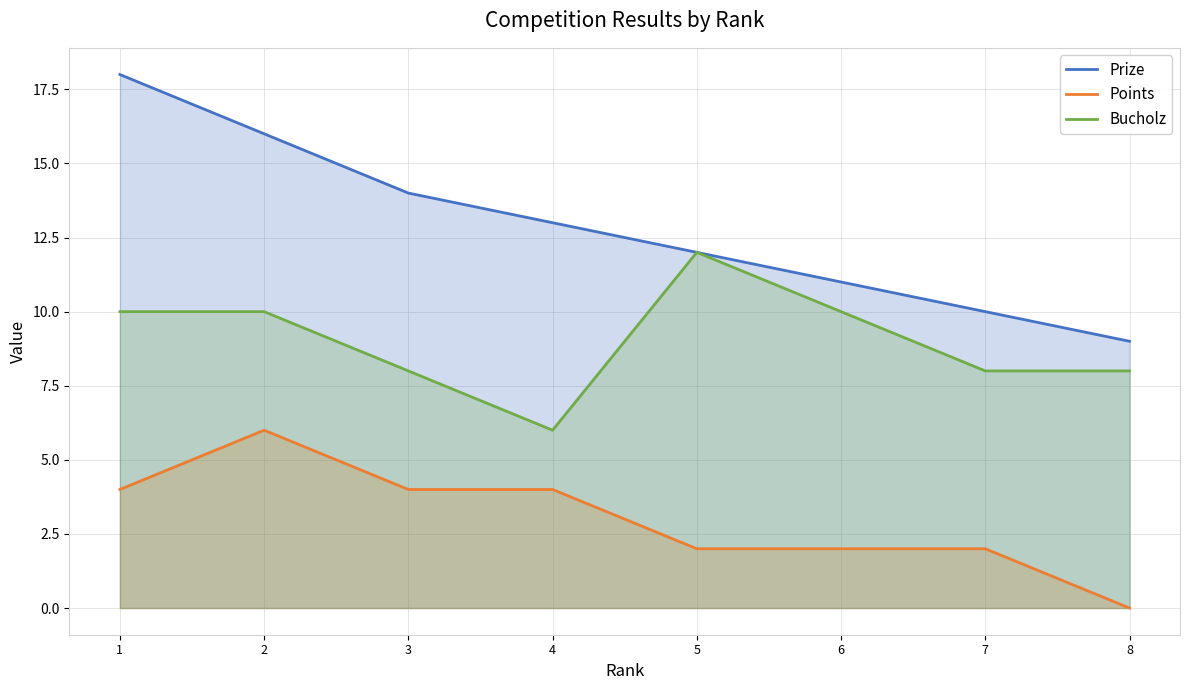

True or false: Prize and Bucholz intersect in this chart.

False